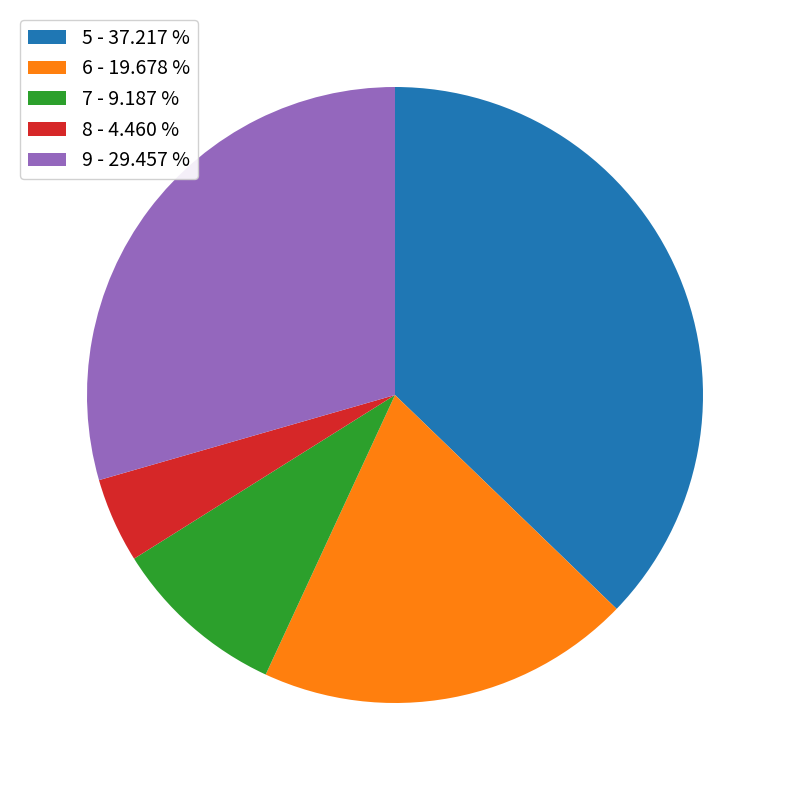

What is the ratio of the value at 6 - 19.678 % to the value at 8 - 4.460 %?

4.4